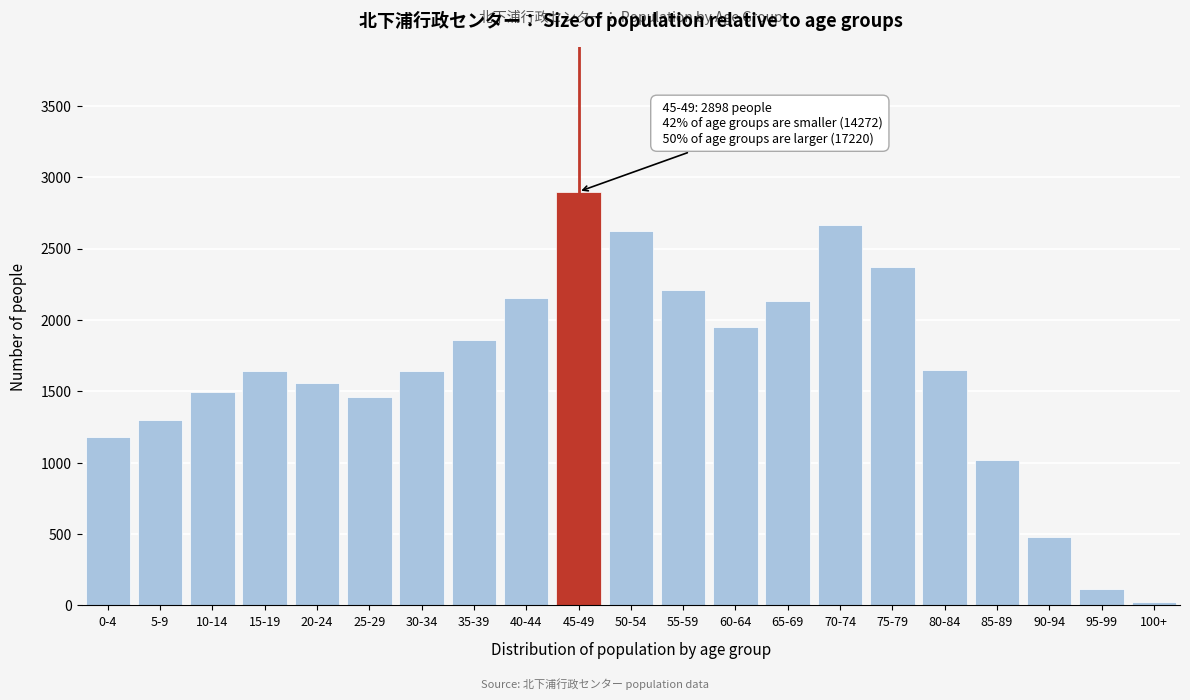

What is the sum of all values?

34390